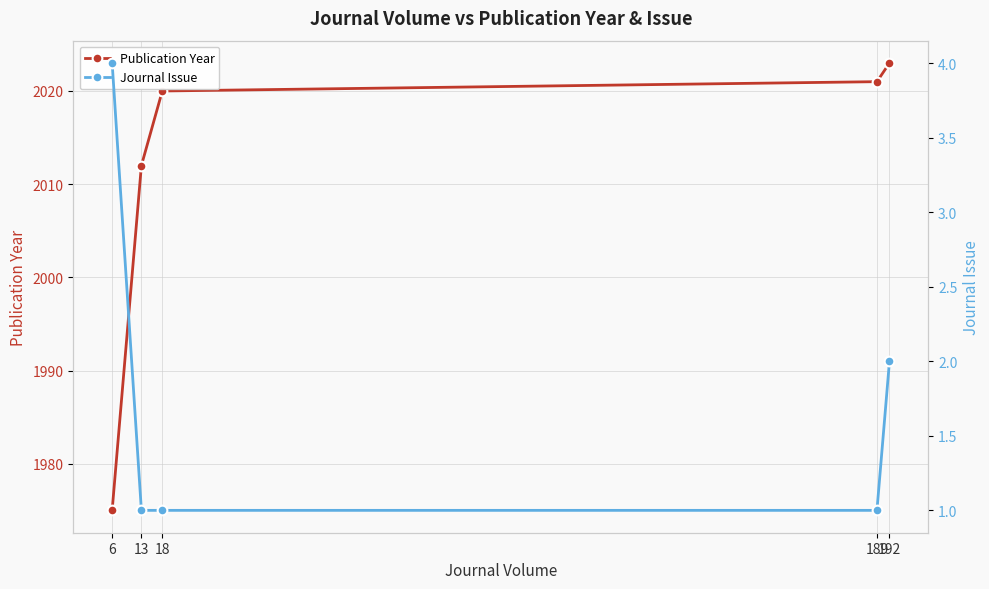

Is it true that Journal Issue equals 2 at 192?

True